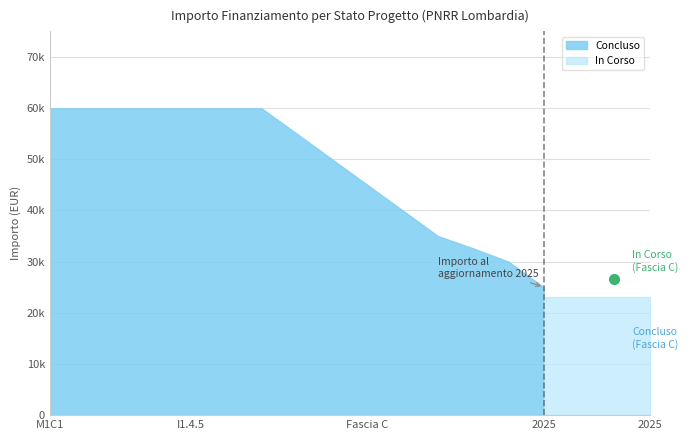

Between 1.4 and 1.4, which series saw the biggest shift?

Concluso